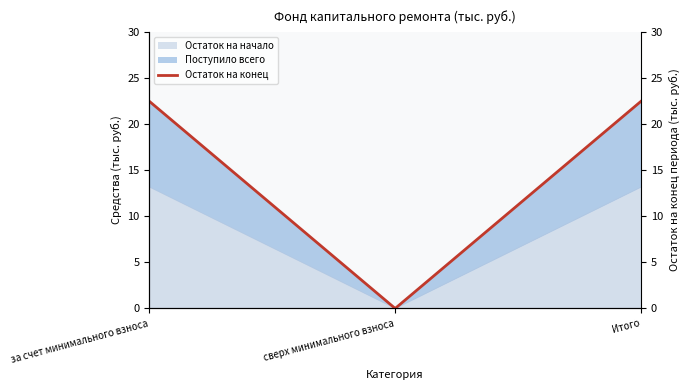

List the labels in order of value, smallest first.

сверх минимального взноса, за счет минимального взноса, Итого